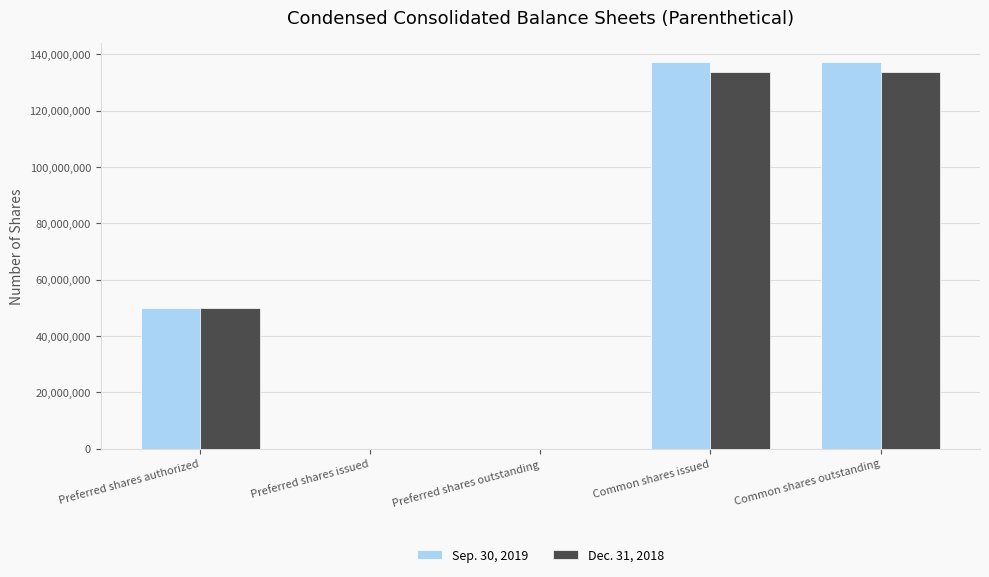

Which series changed the most between Preferred shares issued and Common shares issued?

Sep. 30, 2019